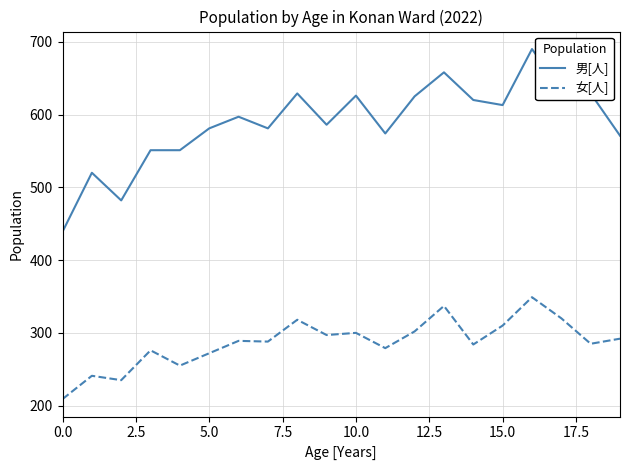

In 女[人], how many points are higher than both neighbors (excluding endpoints)?

7